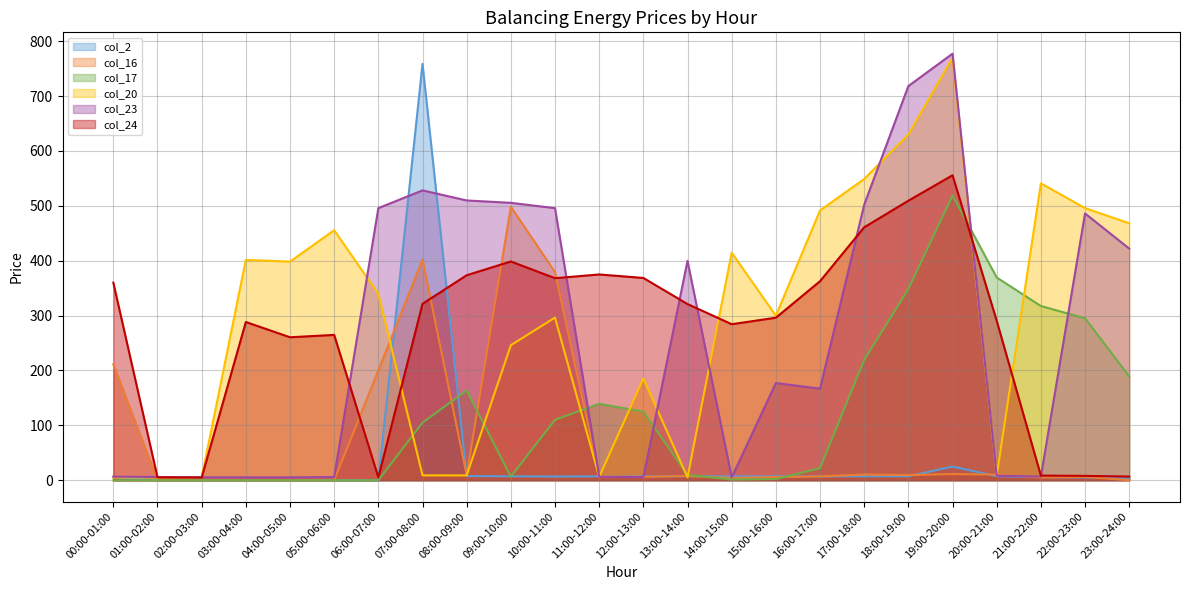

How many lines are shown in the chart?

6